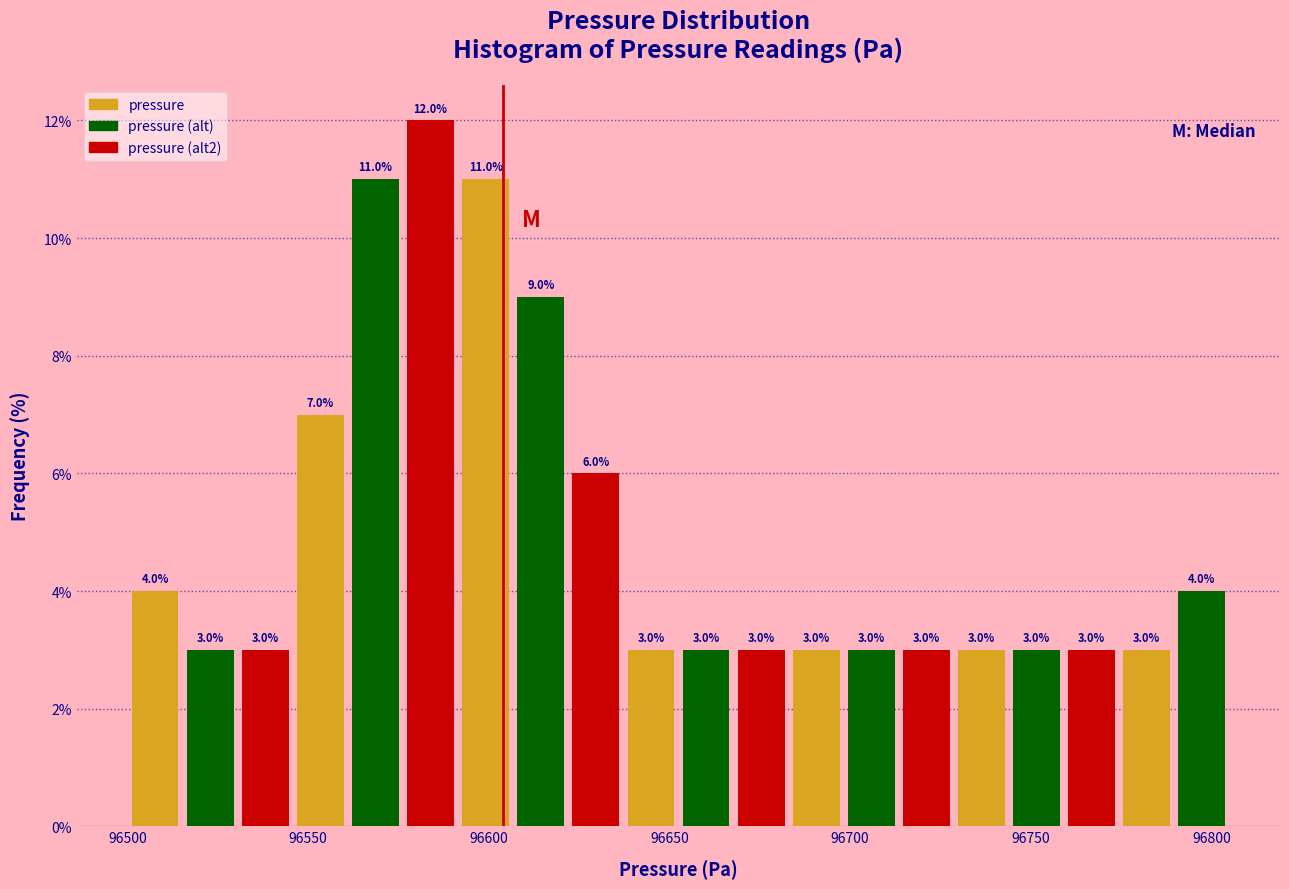

Read against the x-axis, roughly where is the centre of the tallest bar?

96585